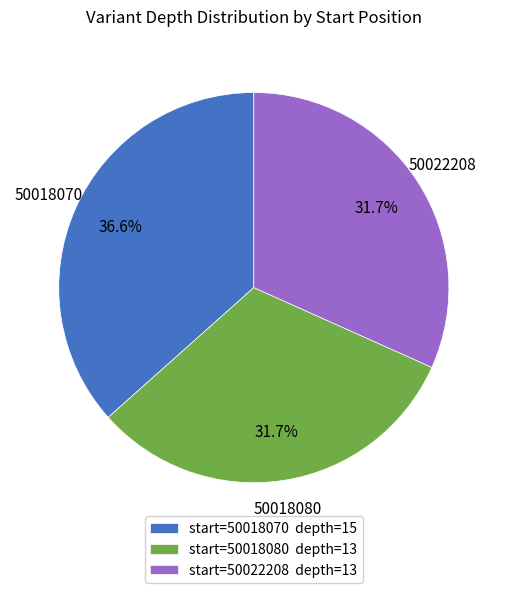

What percentage is the 50018080 slice, to the nearest percent?

32%